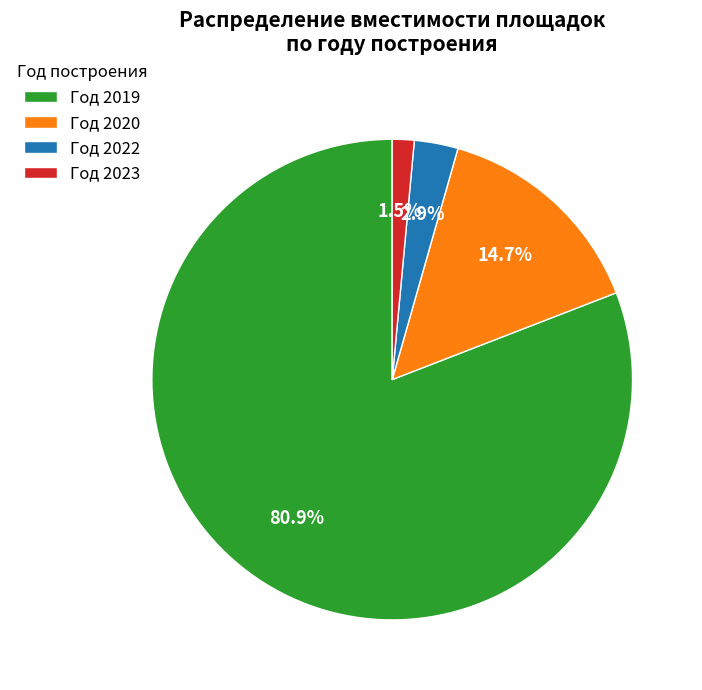

Is Год 2020 the majority of the pie?

No